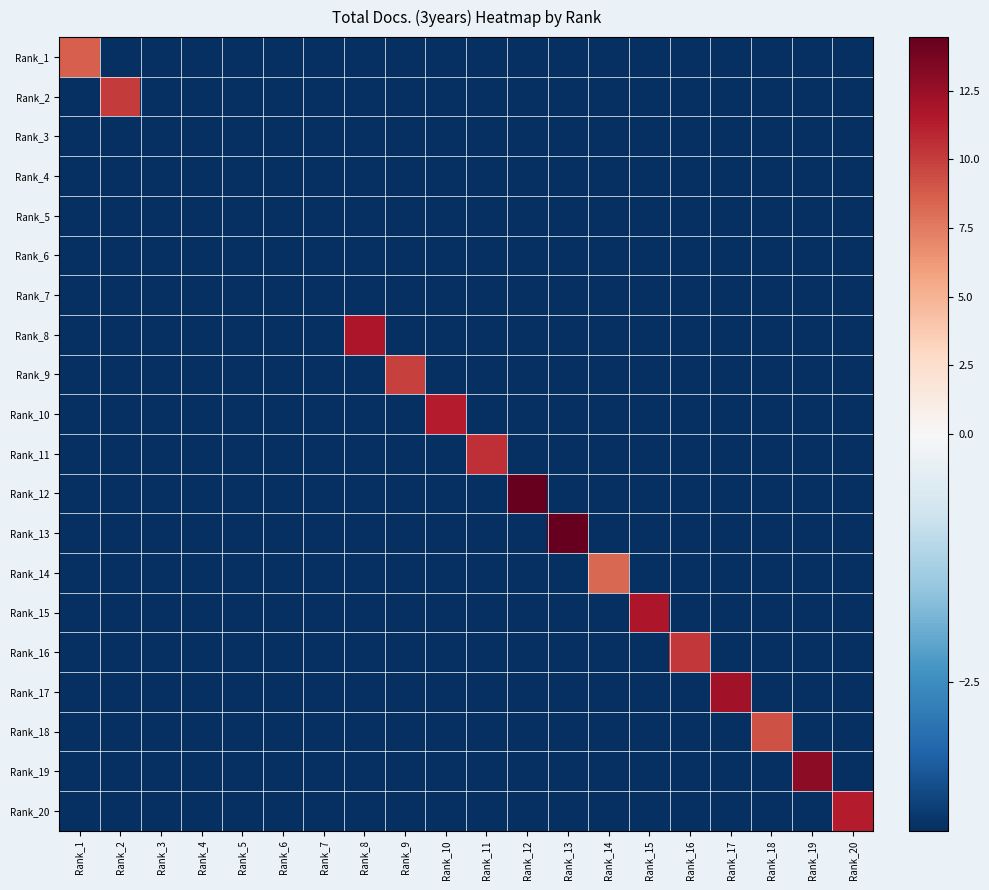

How many categories are shown in the chart?

20